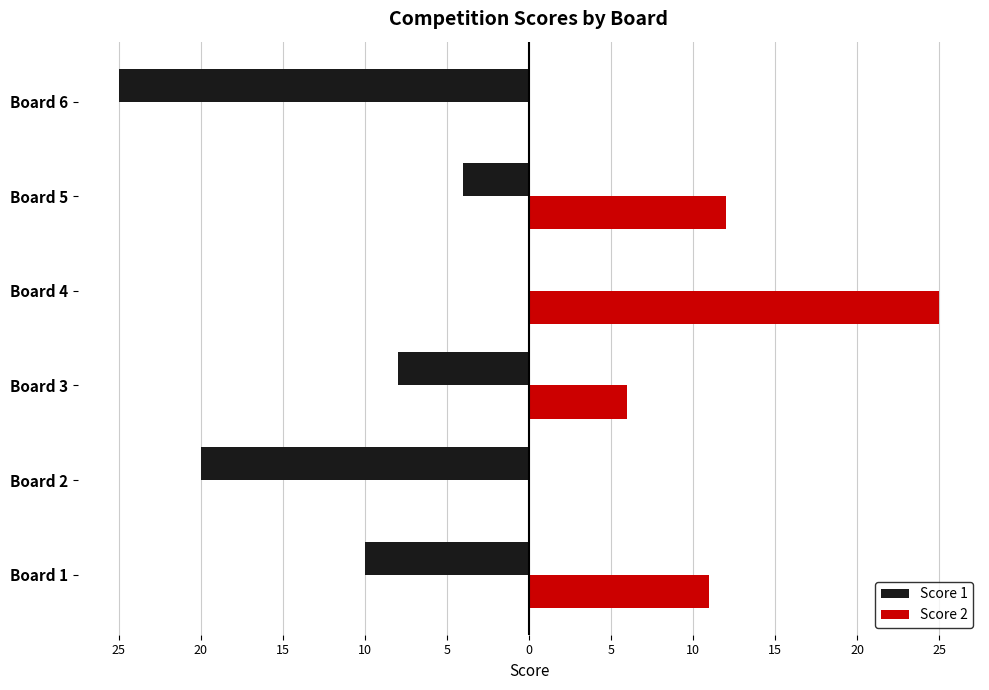

Reading left to right, extract all data points from this chart.

Score 1: -10	-20	-8	0	-4	-25
Score 2: 11	0	6	25	12	0